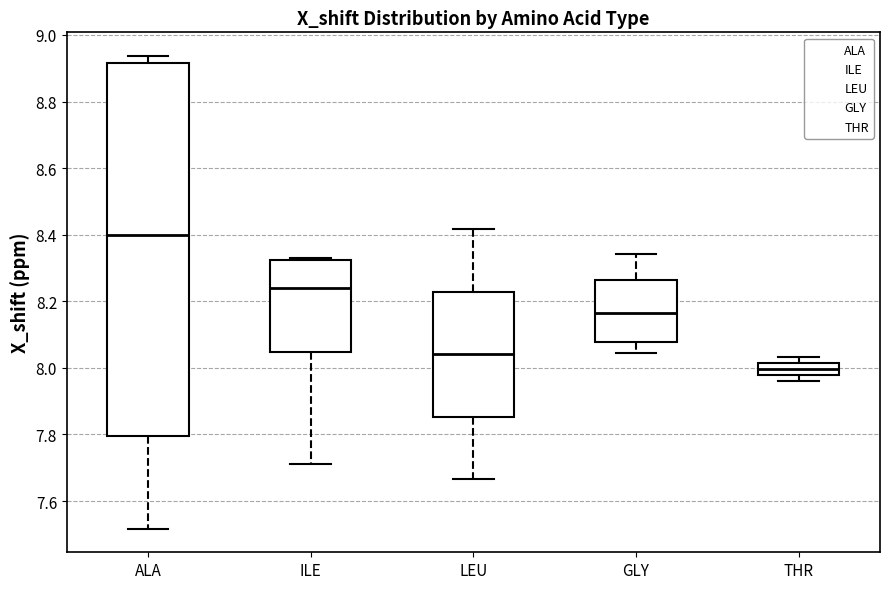

Reading left to right, transcribe this box plot: for each box, give where its median line is, the range the box spans, and where its two whiskers end, as read against the y-axis. The values are not printed on the chart, so give them approximately, as read against the axis.

ALA: median 8.40, box 7.80 to 8.92, whiskers 7.52 to 8.94
ILE: median 8.24, box 8.04 to 8.32, whiskers 7.72 to 8.34
LEU: median 8.04, box 7.86 to 8.22, whiskers 7.66 to 8.42
GLY: median 8.16, box 8.08 to 8.26, whiskers 8.04 to 8.34
THR: median 8.00, box 7.98 to 8.02, whiskers 7.96 to 8.04